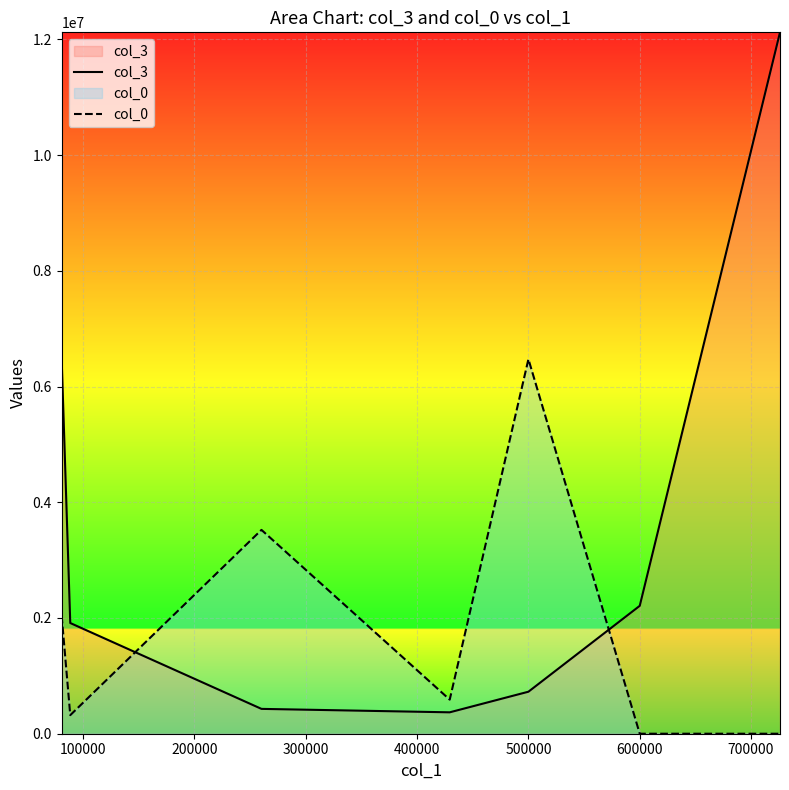

How many lines are shown in the chart?

2